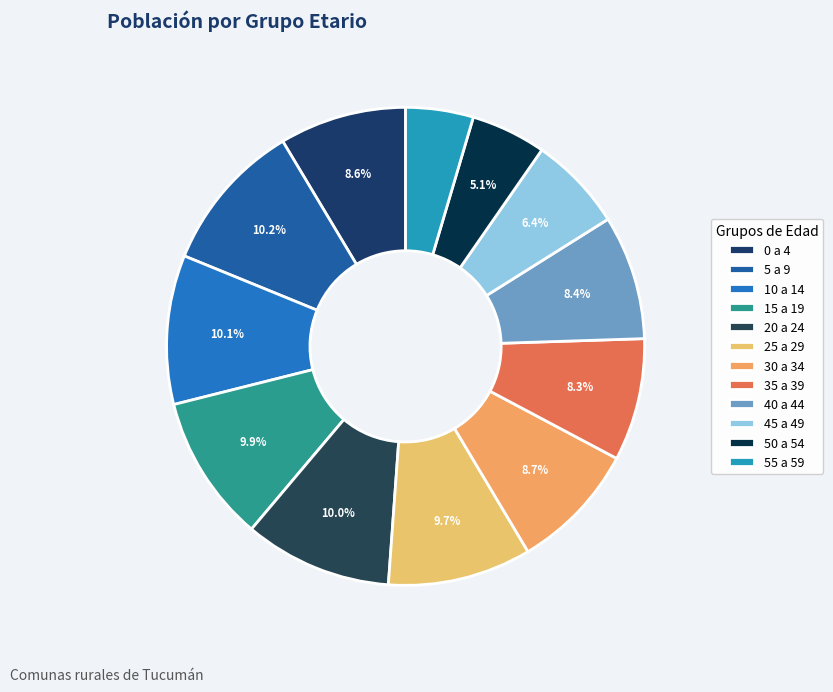

To the nearest percent, what is the difference between the largest and smallest slice percentages?

6%